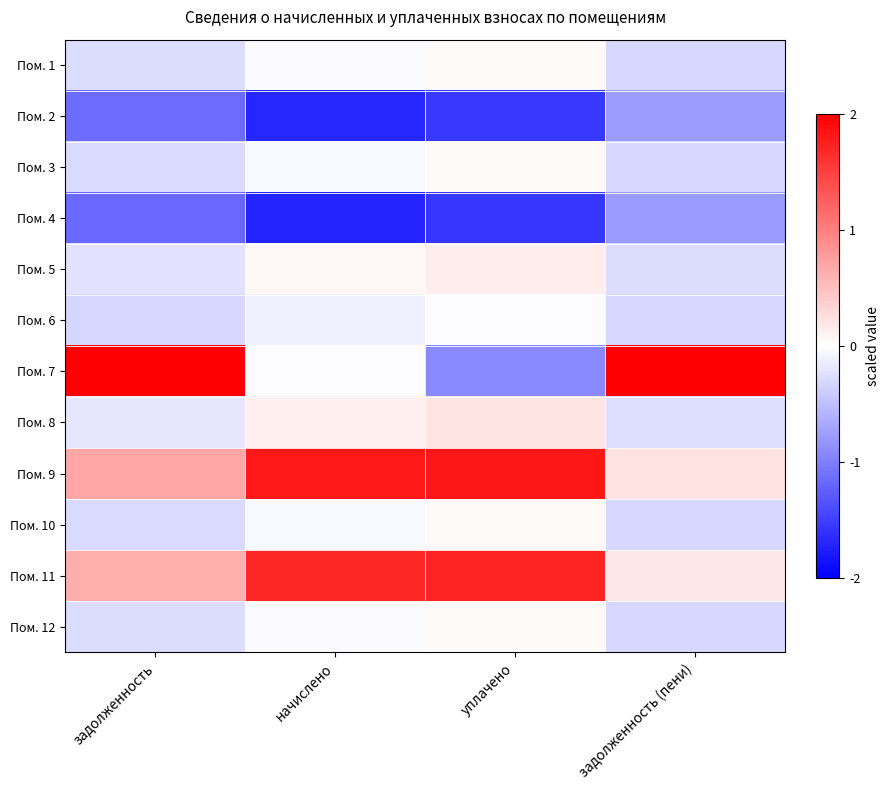

How many data points does each series have?

4